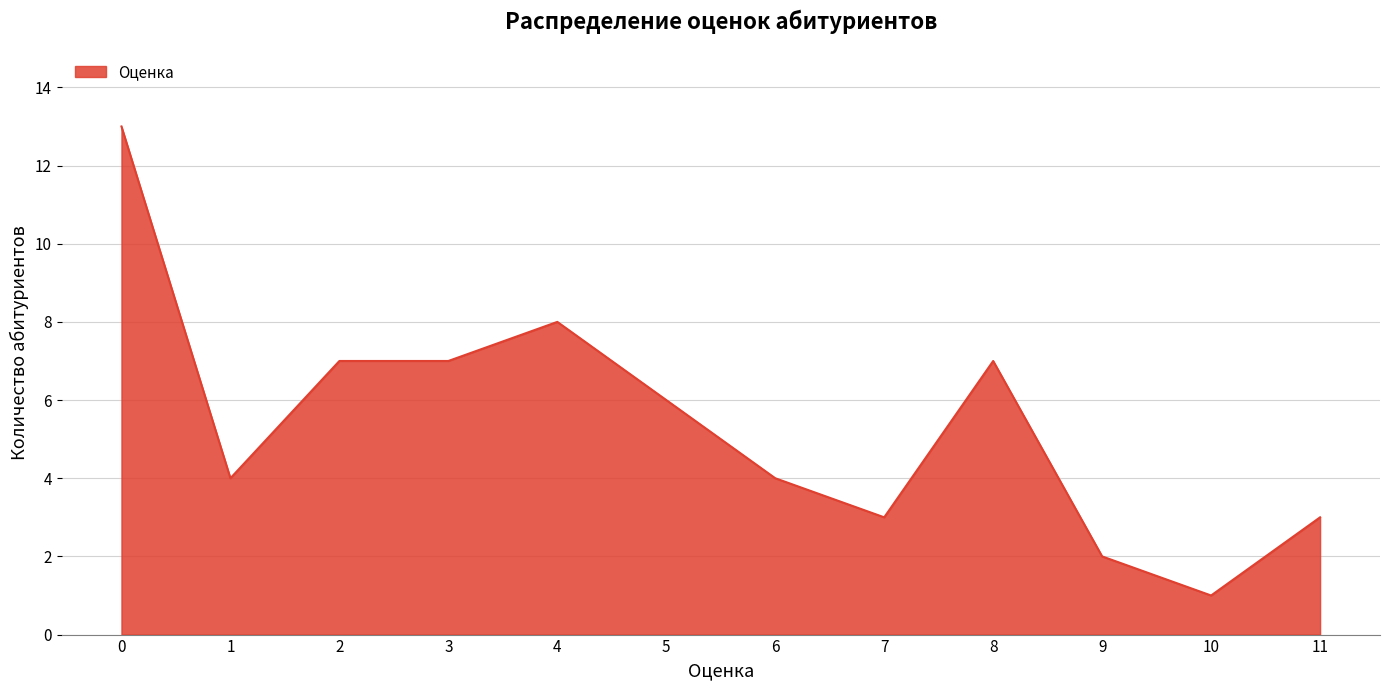

What is the ratio of the value at 9 to the value at 3?

0.3